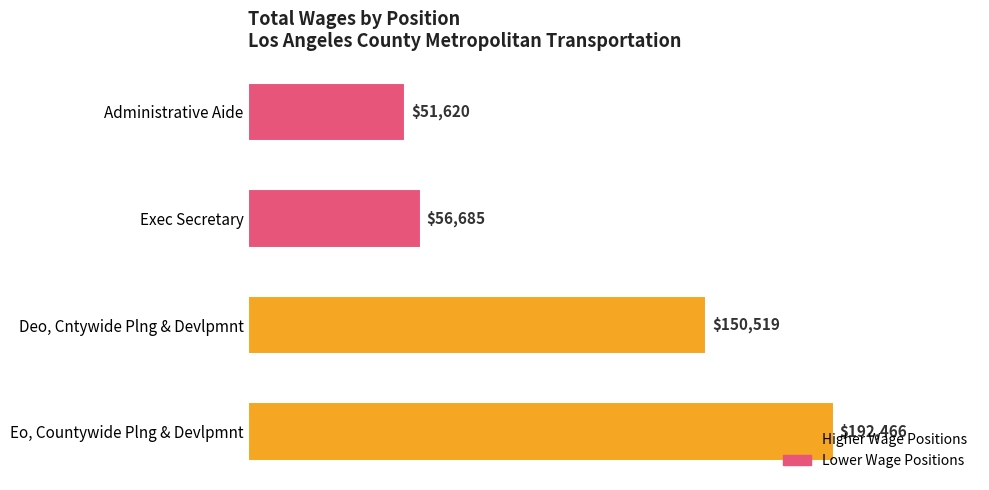

The chart shows a value of 192465.5 at Eo, Countywide Plng & Devlpmnt. True or false?

True